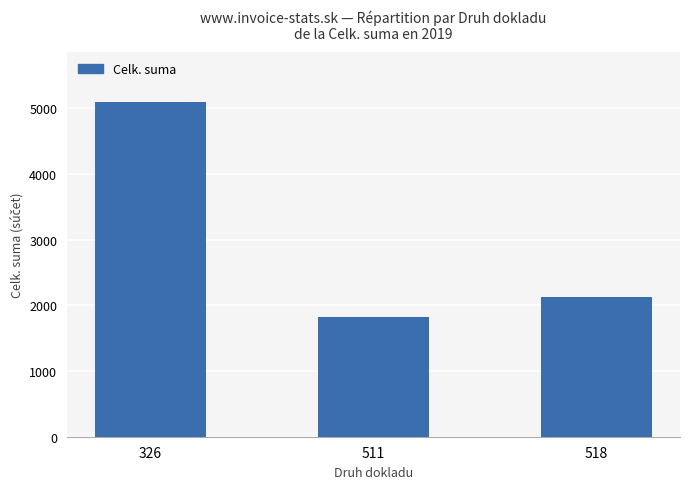

The value at 518 is 1292.3. True or false?

False